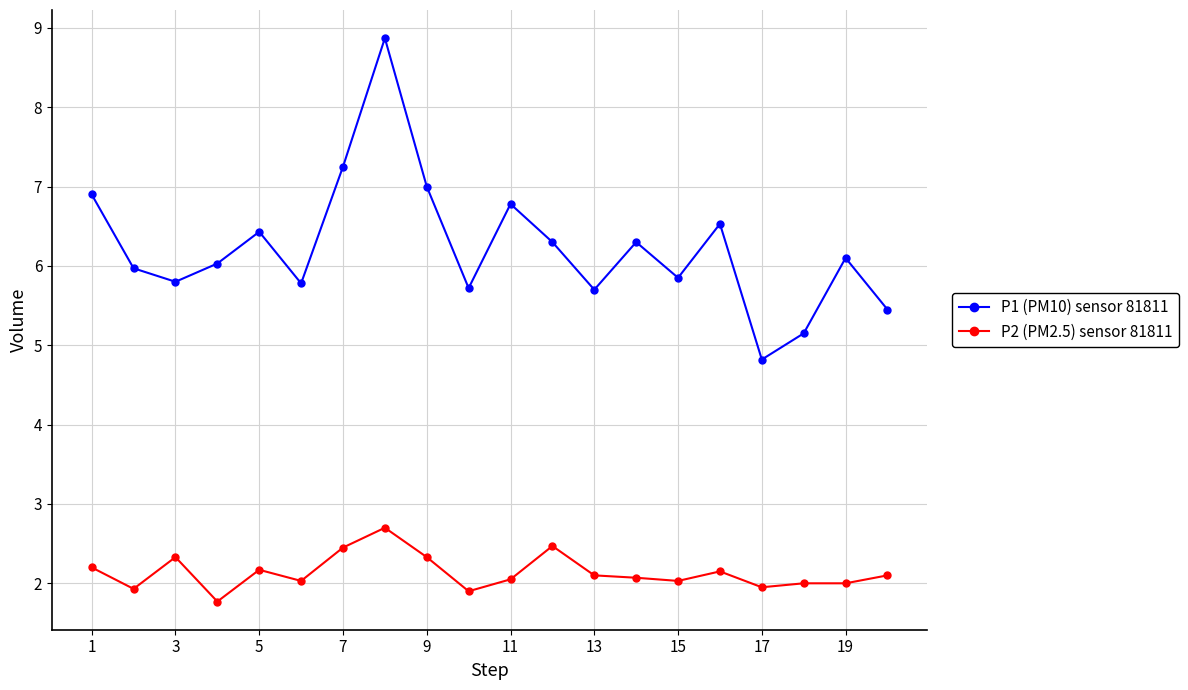

Does the chart have visible grid lines?

Yes